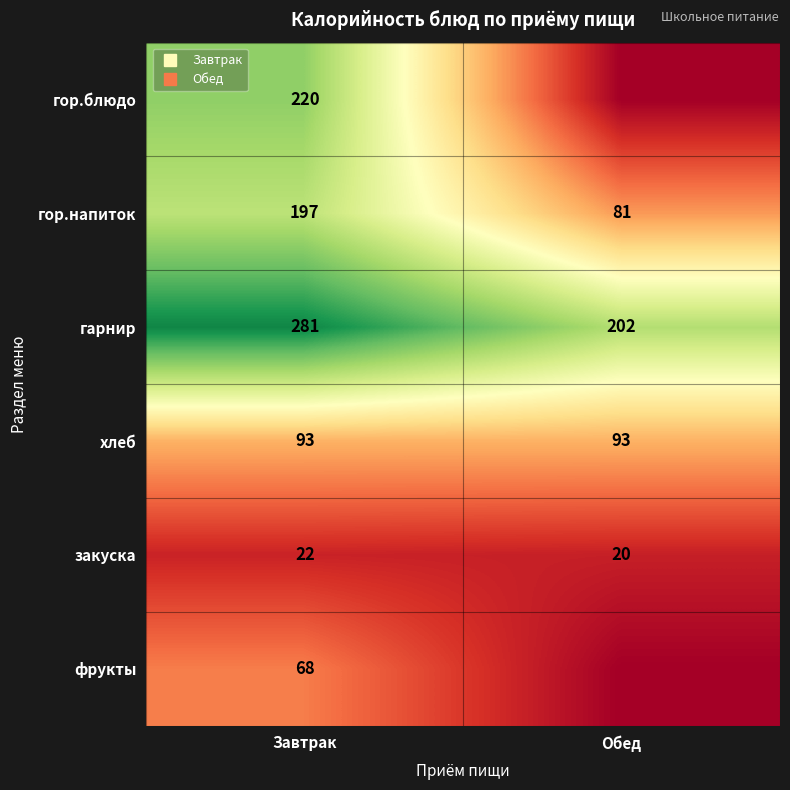

Which category has the highest value in the хлеб series?

Завтрак